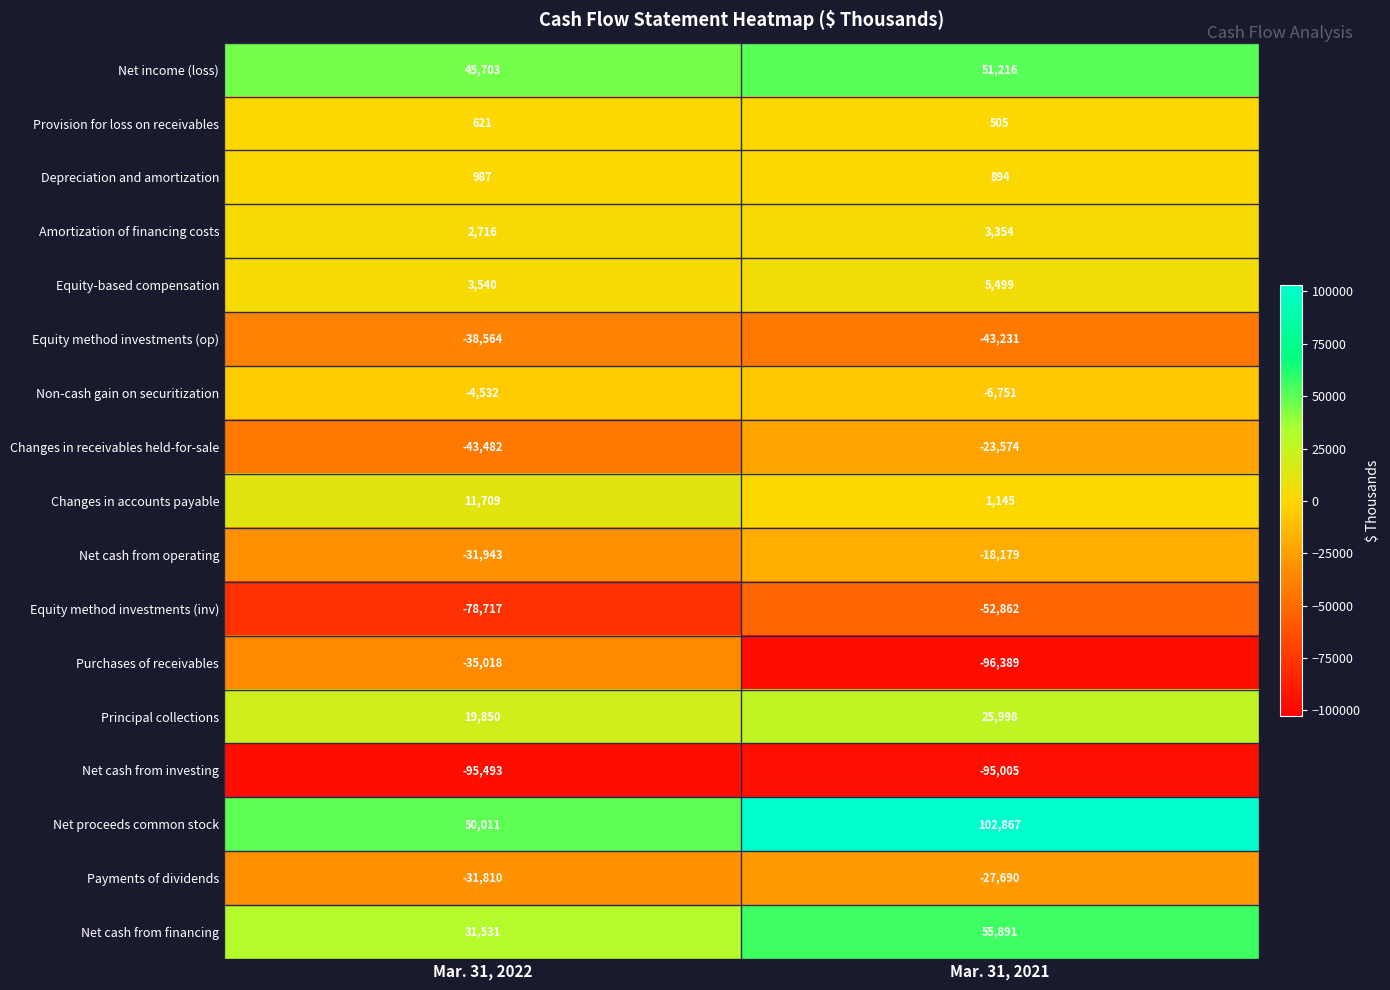

What is the difference between the Depreciation and amortization values at Mar. 31, 2021 and Mar. 31, 2022?

93